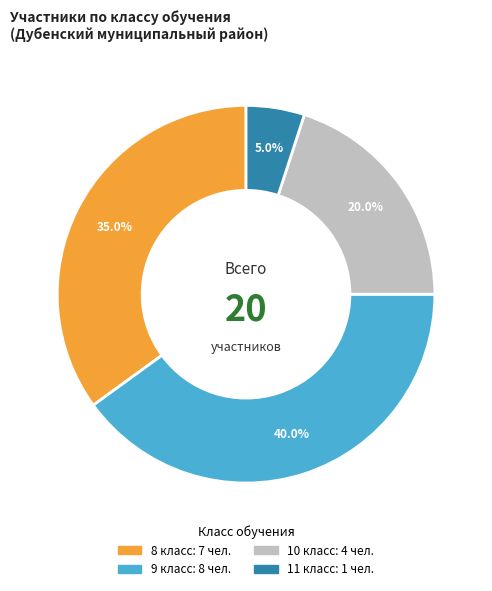

How many segments does this pie chart have?

4